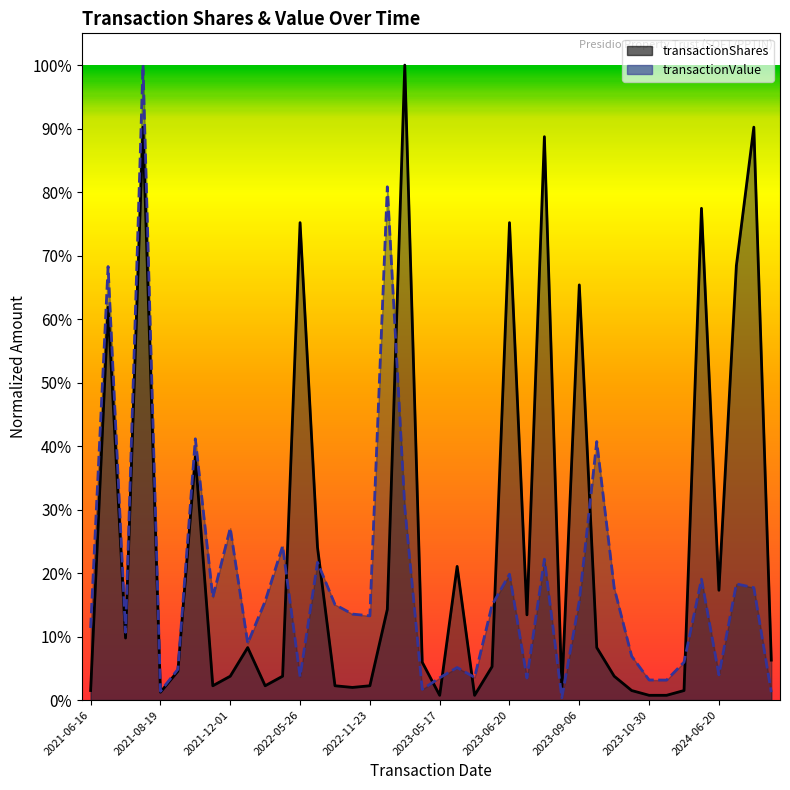

Reading left to right, transcribe all the data shown in this chart.

transactionShares: 0.0	0.6	0.1	0.9	0.0	0.0	0.4	0.0	0.0	0.1	0.0	0.0	0.8	0.2	0.0	0.0	0.0	0.1	1.0	0.1	0.0	0.2	0.0	0.1	0.8	0.1	0.9	0.0	0.7	0.1	0.0	0.0	0.0	0.0	0.0	0.8	0.2	0.7	0.9	0.1
transactionValue: 0.1	0.7	0.1	1.0	0.0	0.0	0.4	0.2	0.3	0.1	0.2	0.2	0.0	0.2	0.2	0.1	0.1	0.8	0.3	0.0	0.0	0.1	0.0	0.1	0.2	0.0	0.2	0.0	0.2	0.4	0.2	0.1	0.0	0.0	0.1	0.2	0.0	0.2	0.2	0.0